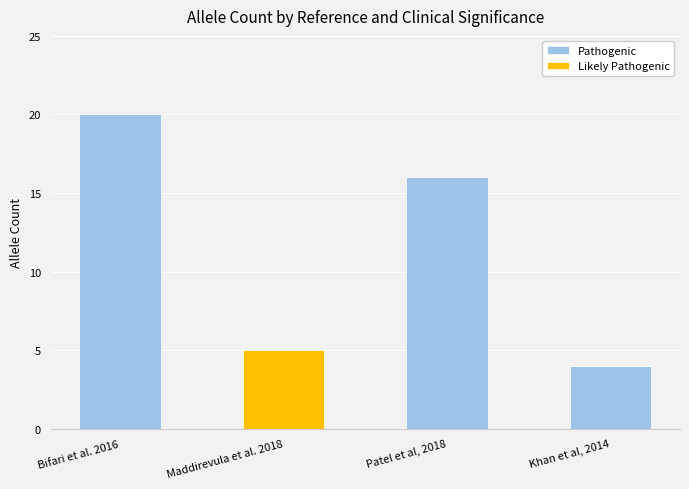

Reading left to right, transcribe the values for Pathogenic.

Bifari et al. 2016=20	Maddirevula et al. 2018=0	Patel et al, 2018=16	Khan et al, 2014=4